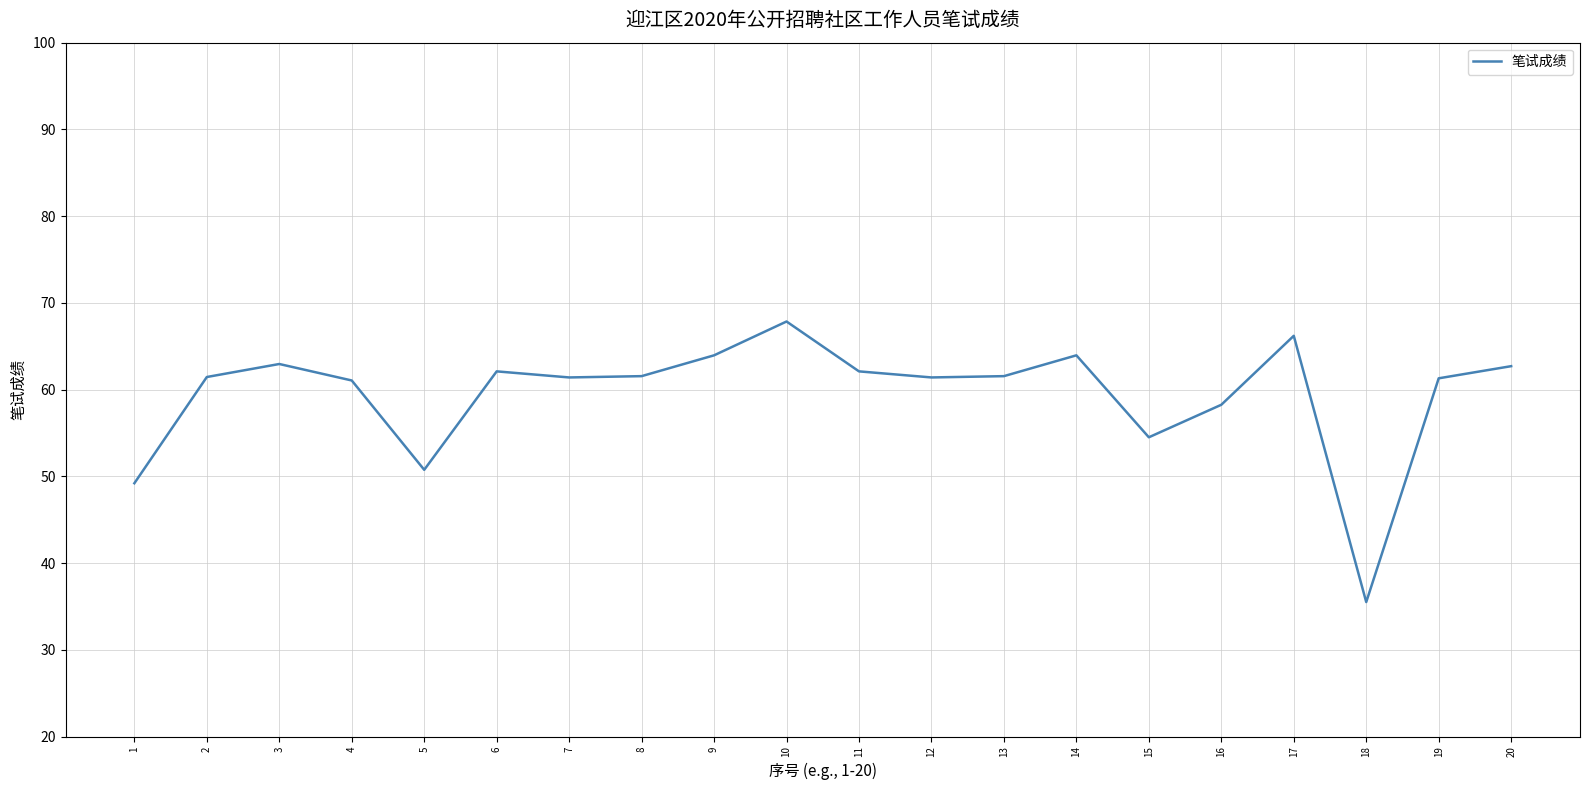

The value at 4 is 61.0. True or false?

True